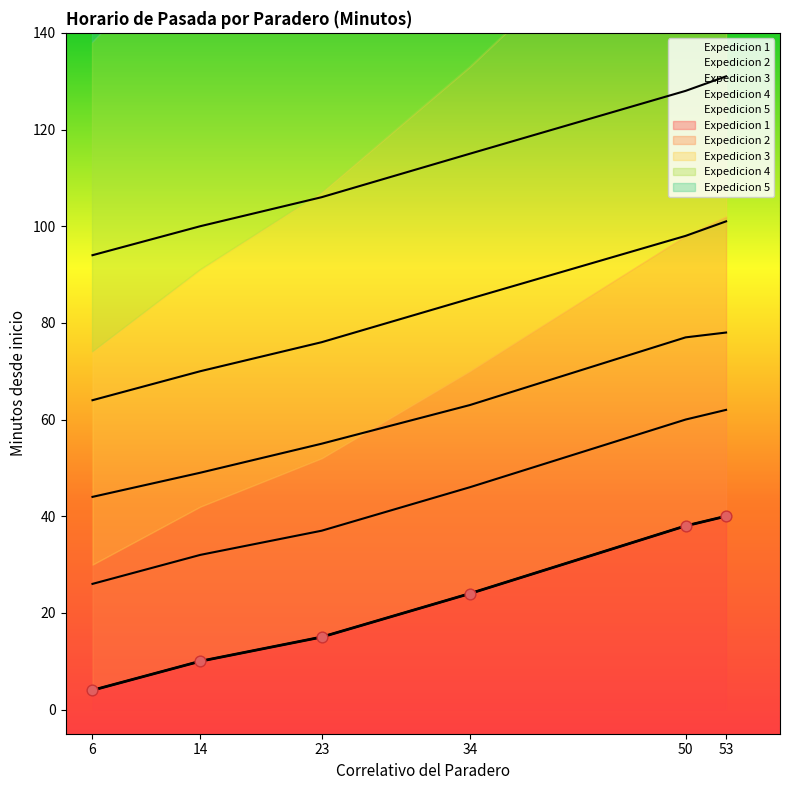

What is the total value across all series at 6?

232